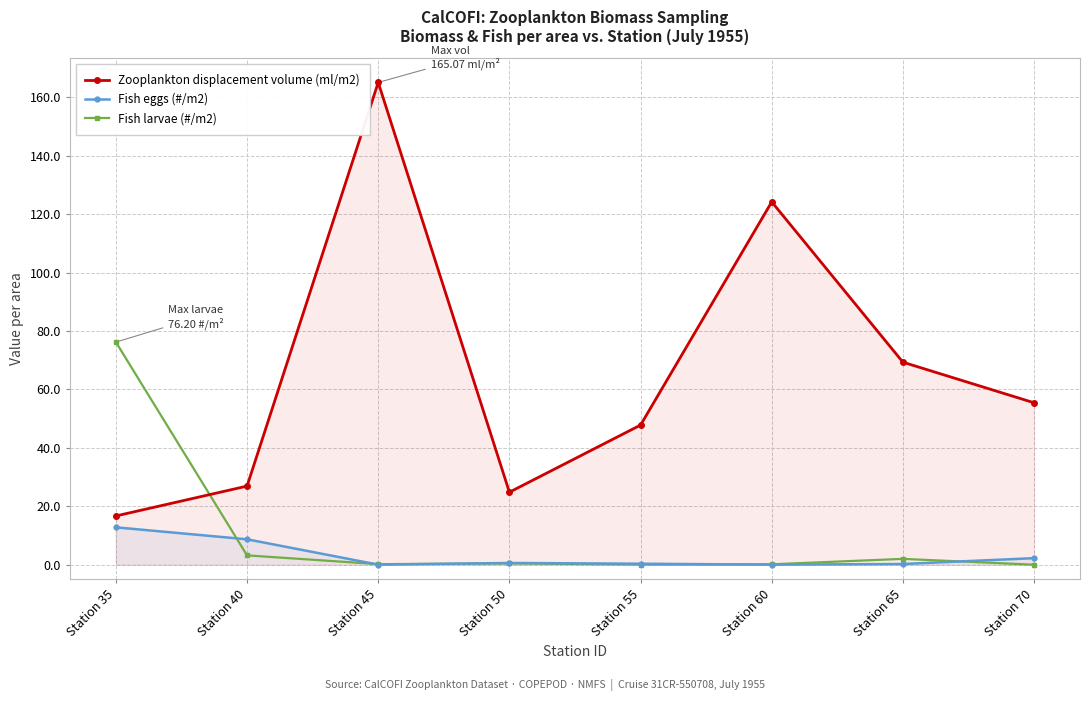

True or false: Zooplankton displacement volume (ml/m2) and Fish eggs (#/m2) intersect in this chart.

False